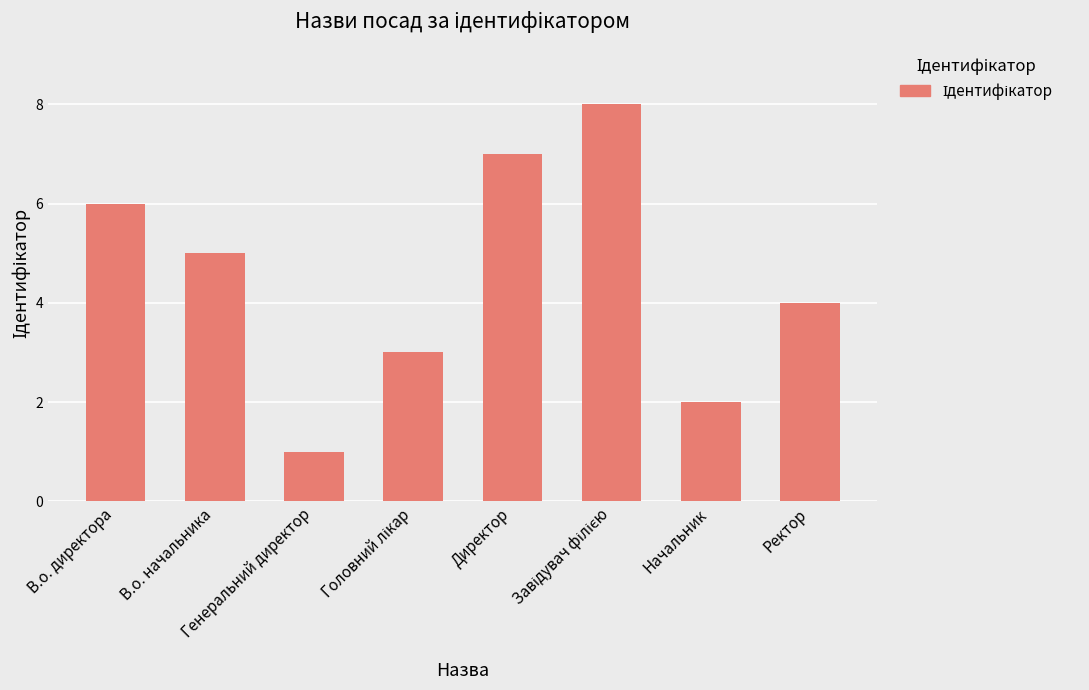

What is the maximum value shown in the chart?

8